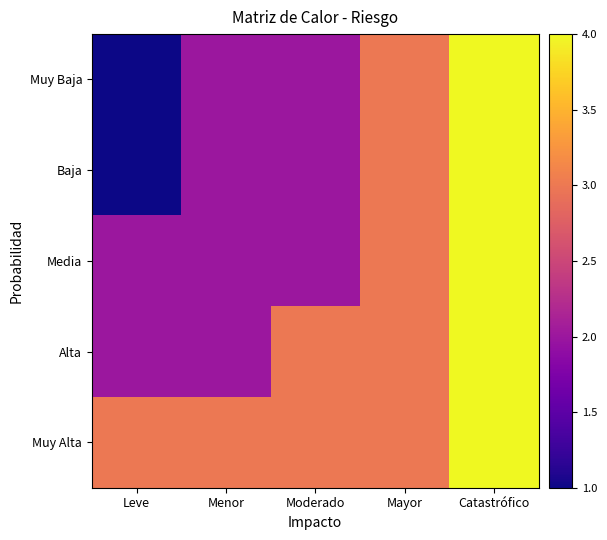

At which category is the sum across all series the highest?

Catastrófico